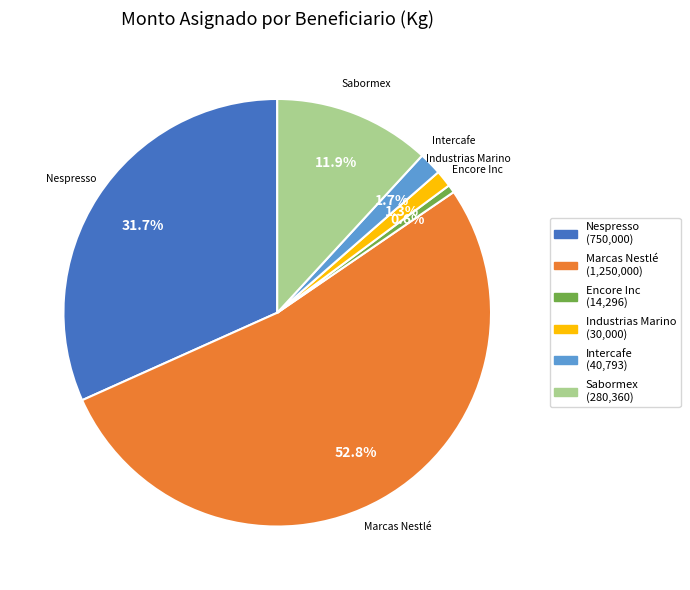

How many slices are in this pie chart?

6